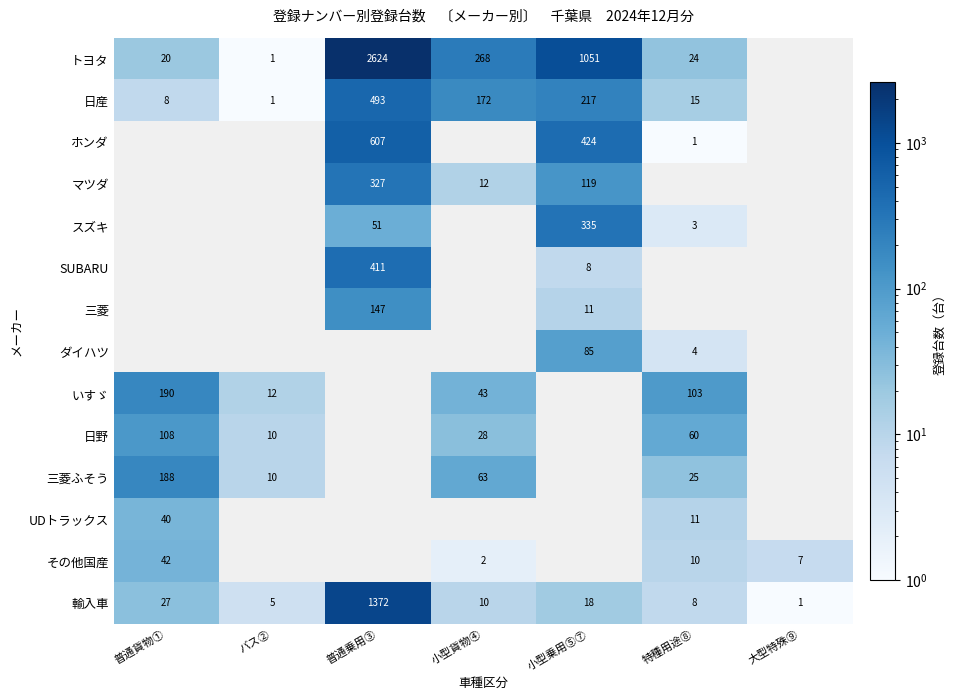

Is the value of ダイハツ at 特種用途⑧ greater than the value of 日産 at 小型貨物④?

No